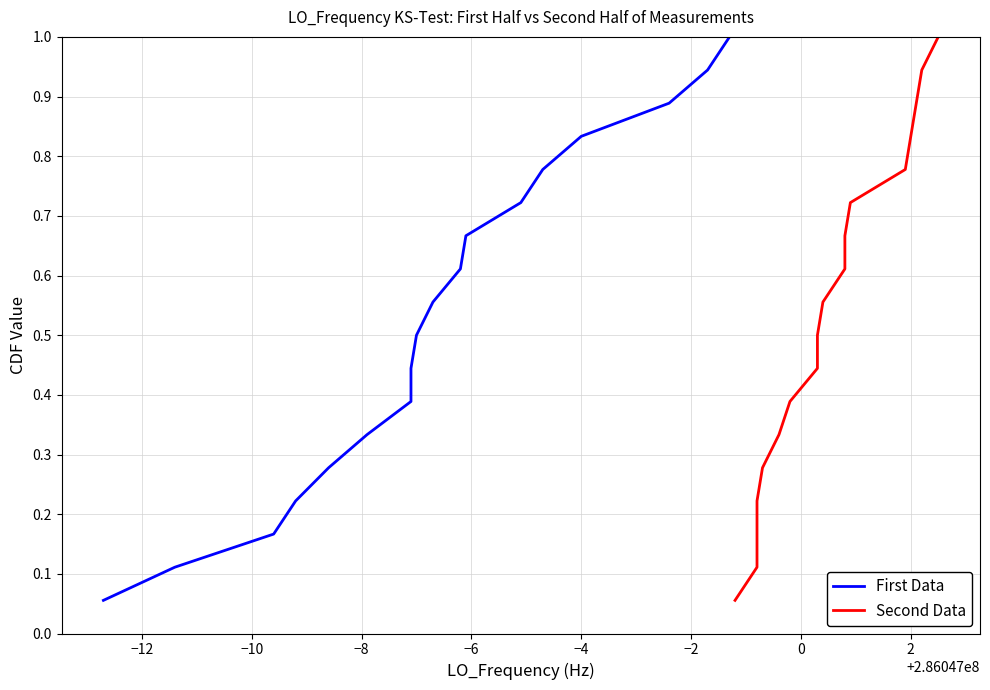

Does the chart display data point markers on the line(s)?

No